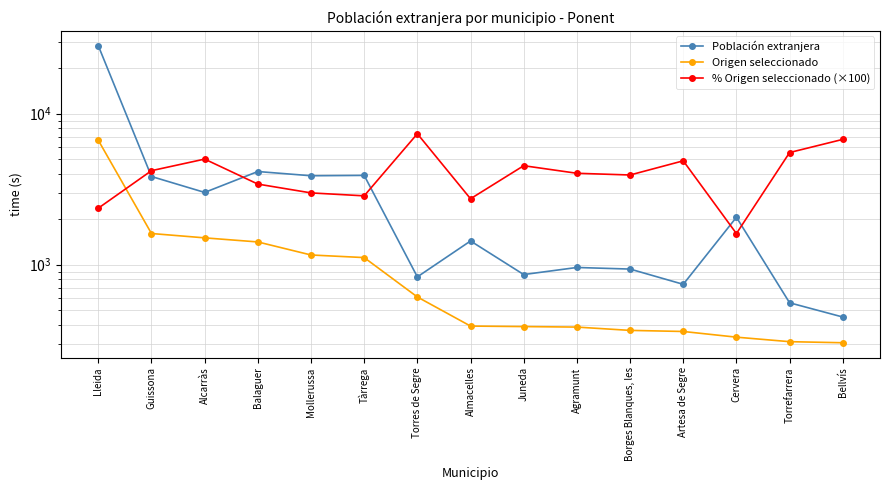

What is the difference between the highest and lowest values at Lleida?

25820